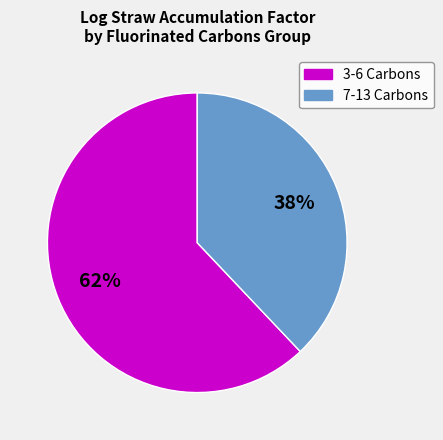

Is there any slice that represents more than half of the pie?

Yes